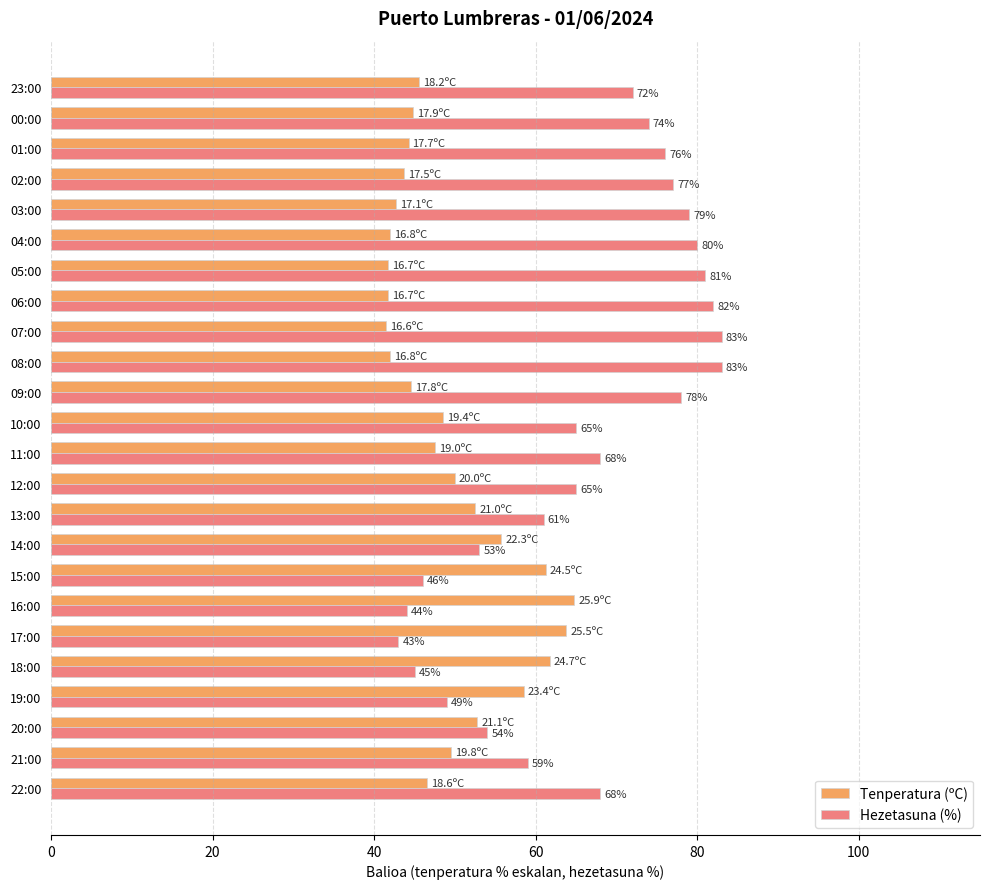

Which category has the highest value in the Tenperatura (ºC) series?

16:00